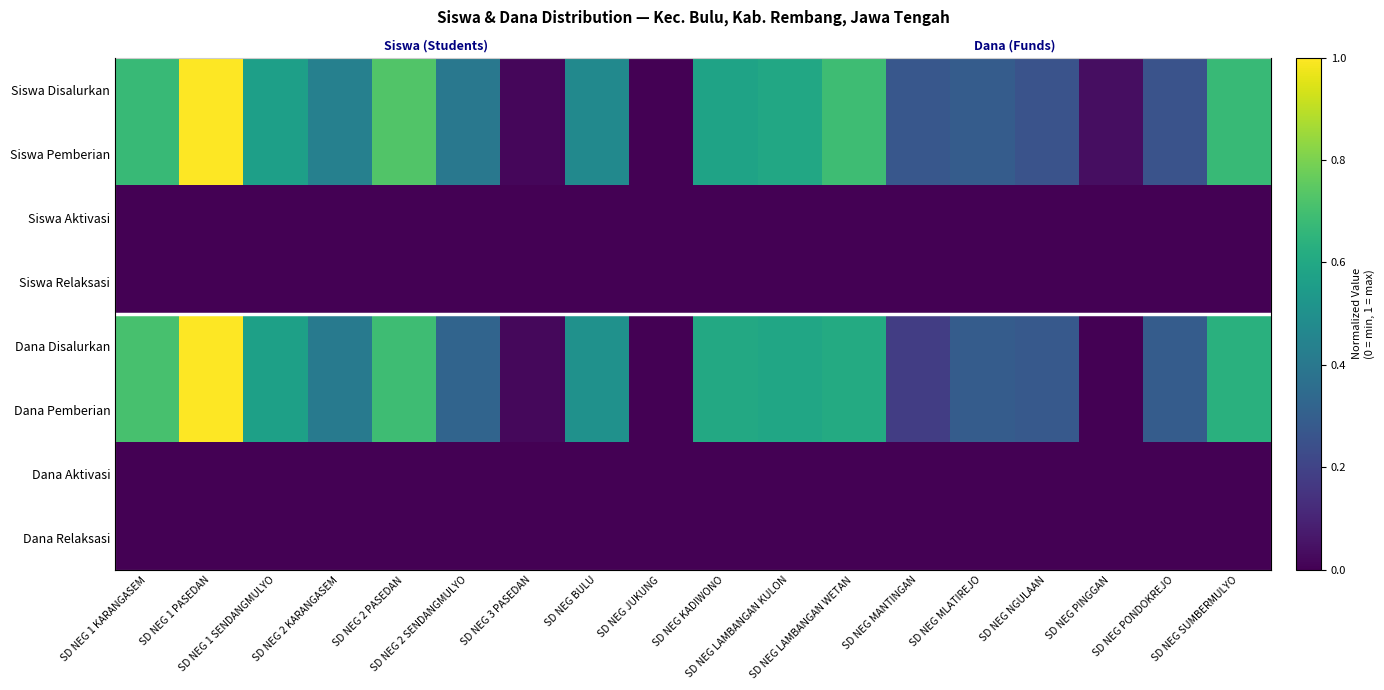

What is the total value across all series at SD NEG MANTINGAN?

0.9